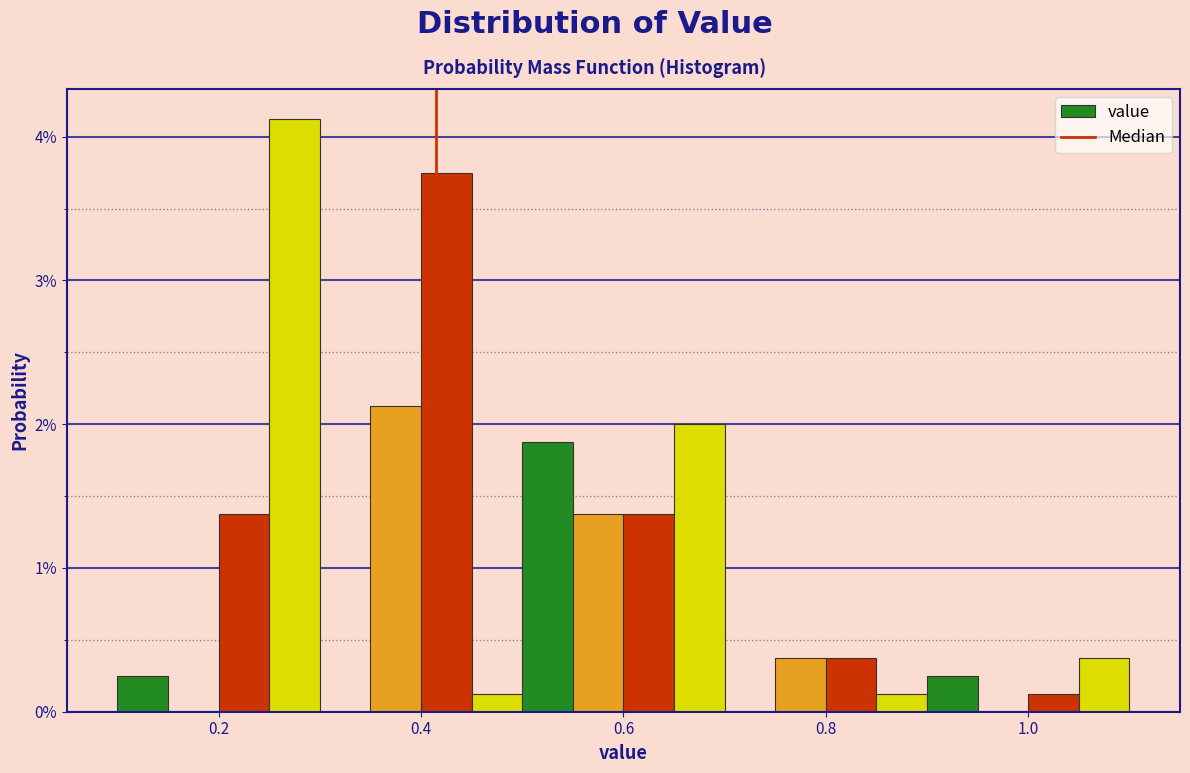

Around what value on the x-axis is the tallest bar? Give the approximate position of its centre, as read against the axis.

0.28